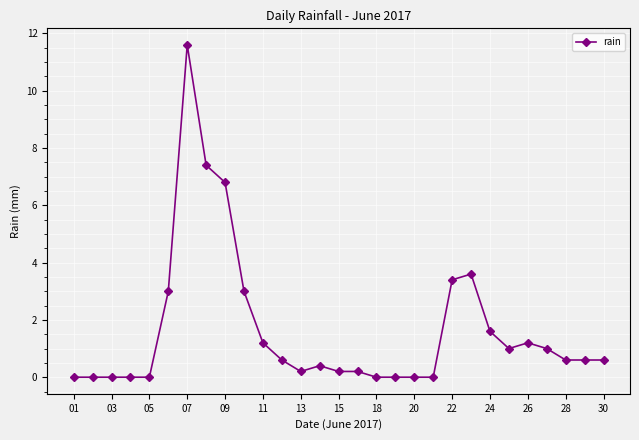

How many lines are shown in the chart?

1